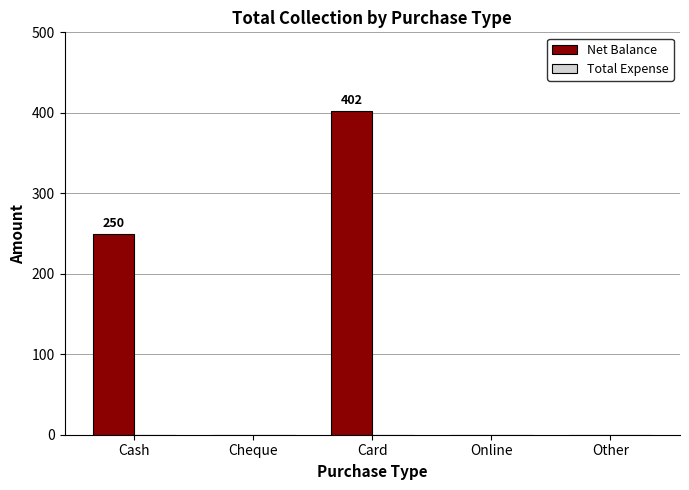

At which category does the chart reach its peak across all series?

Card